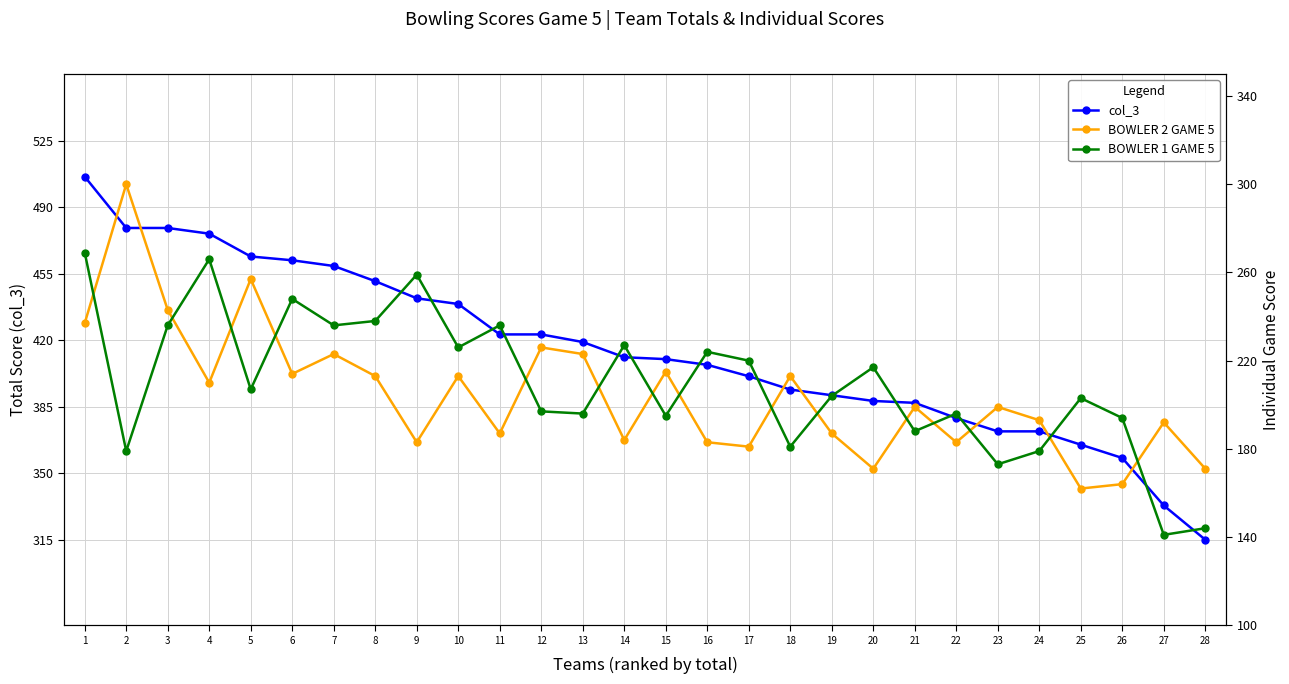

What is the difference between the col_3 values at 6 and 10?

23